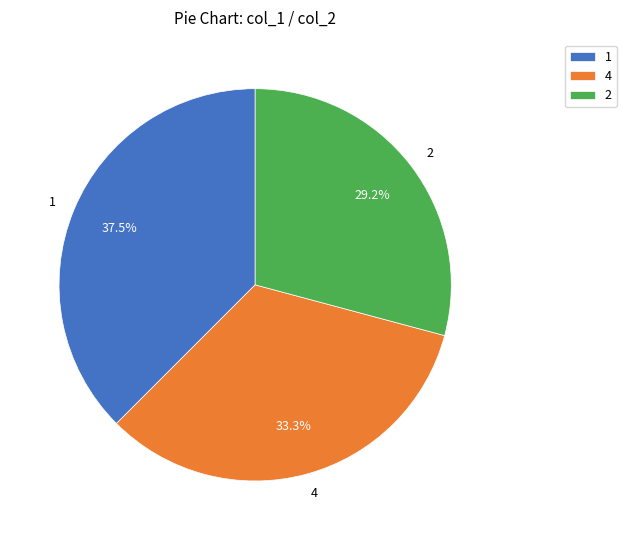

The 4 slice represents 13% of the pie. True or false?

False